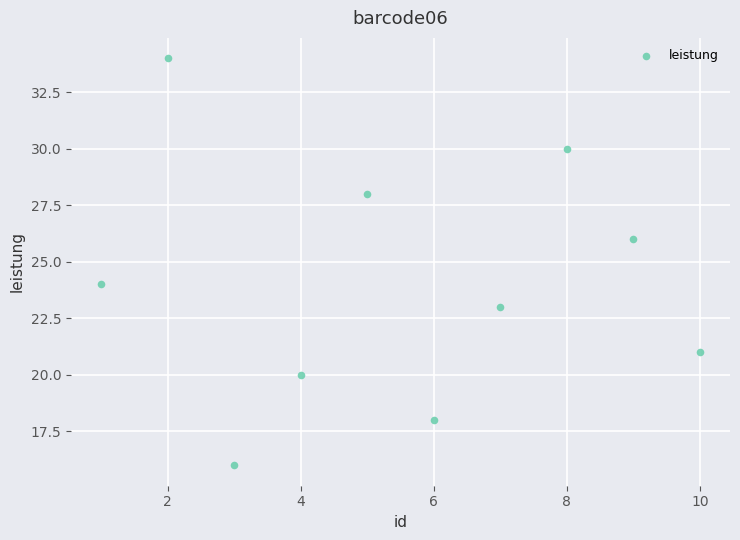

What is the range of Y values (max minus min)?

18